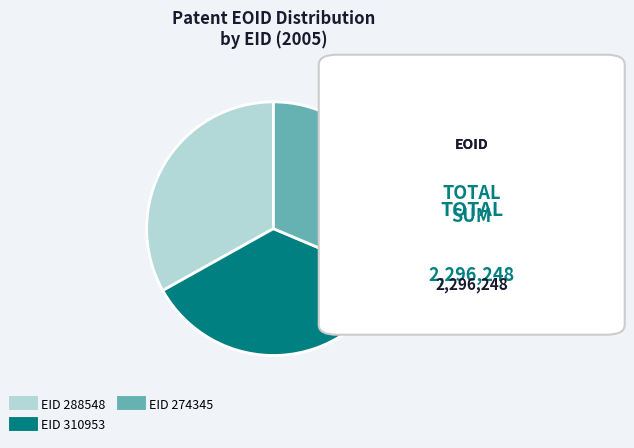

Does any single category account for the majority?

No